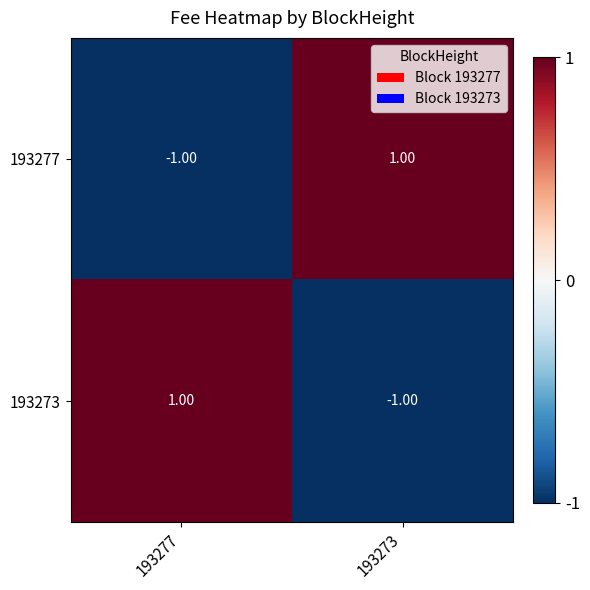

Rank the series at 193277 from highest to lowest value.

193273, 193277